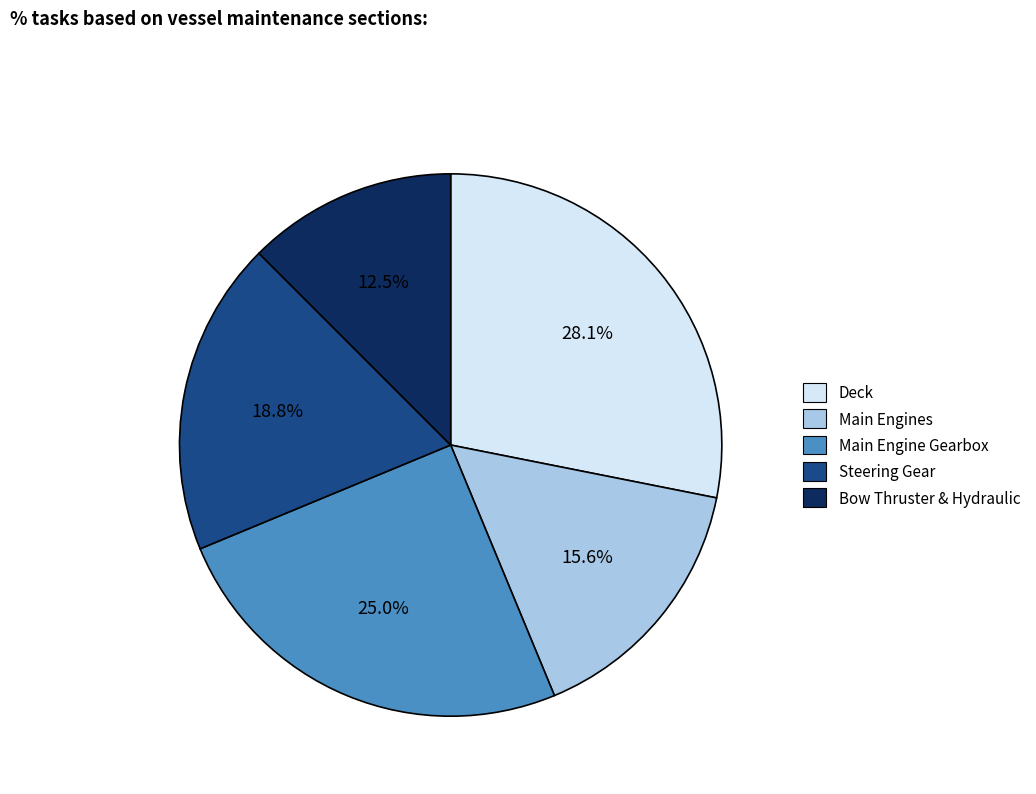

Count the number of slices in the pie.

5